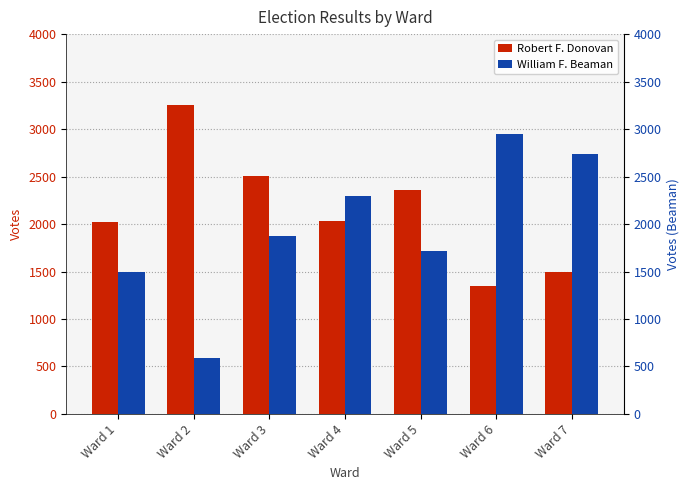

How many groups of bars are there?

7